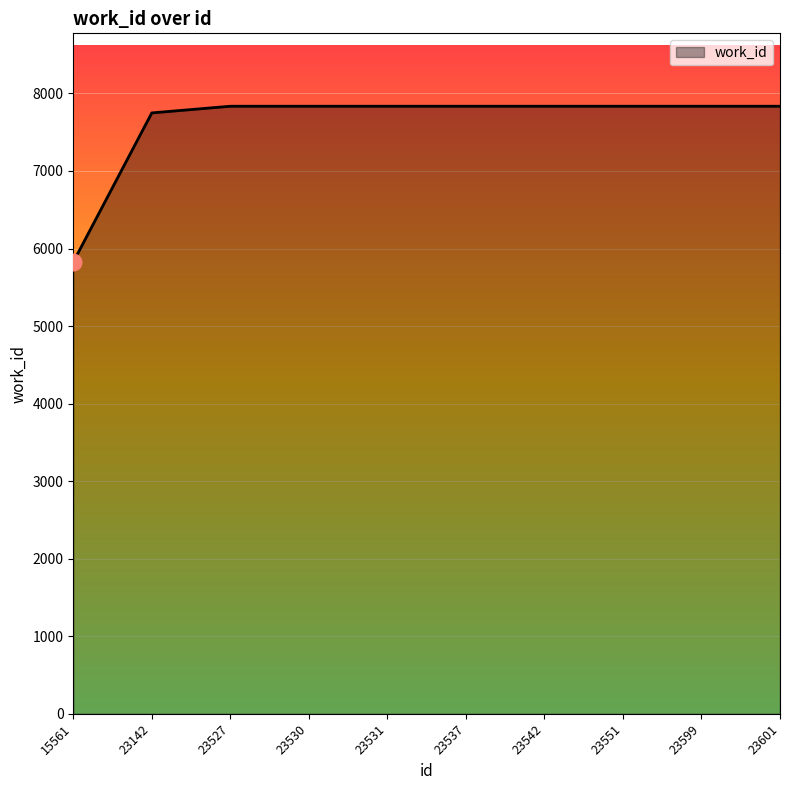

The chart shows a value of 4037 at 23537. True or false?

False